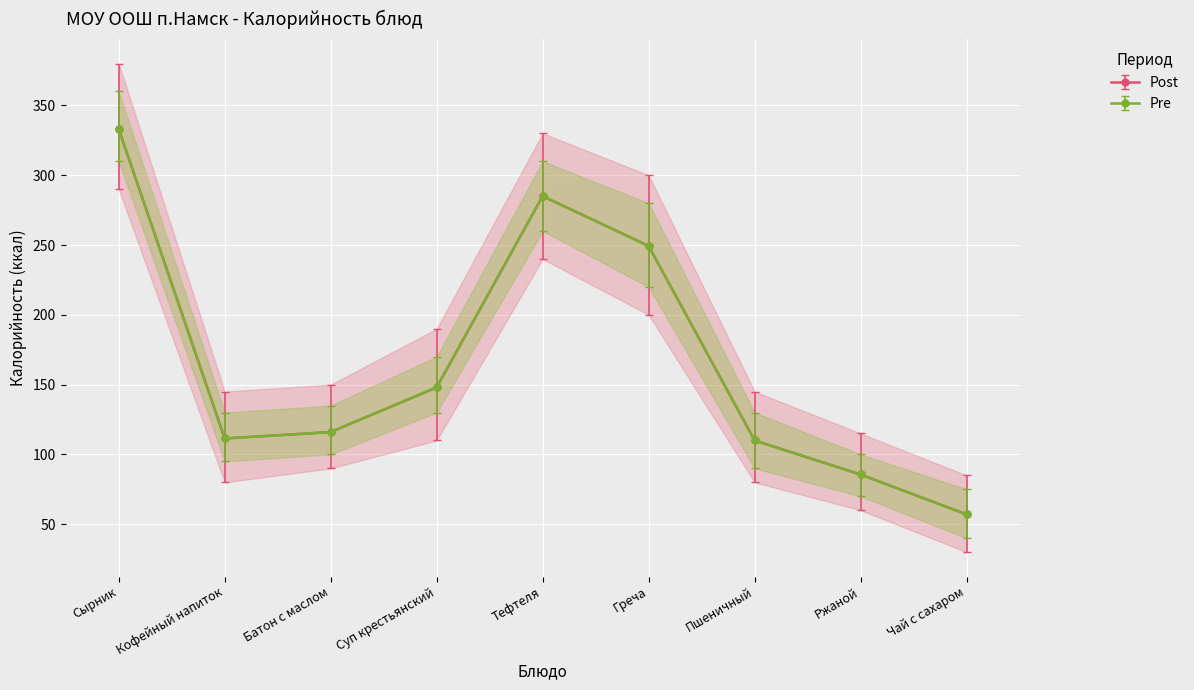

Reading right to left, what are all the values shown in this chart?

Pre: 57.0	85.6	110.0	249.3	285.0	148.0	116.0	111.4	333.0
Post: 57.0	85.6	110.0	249.3	285.0	148.0	116.0	111.4	333.0